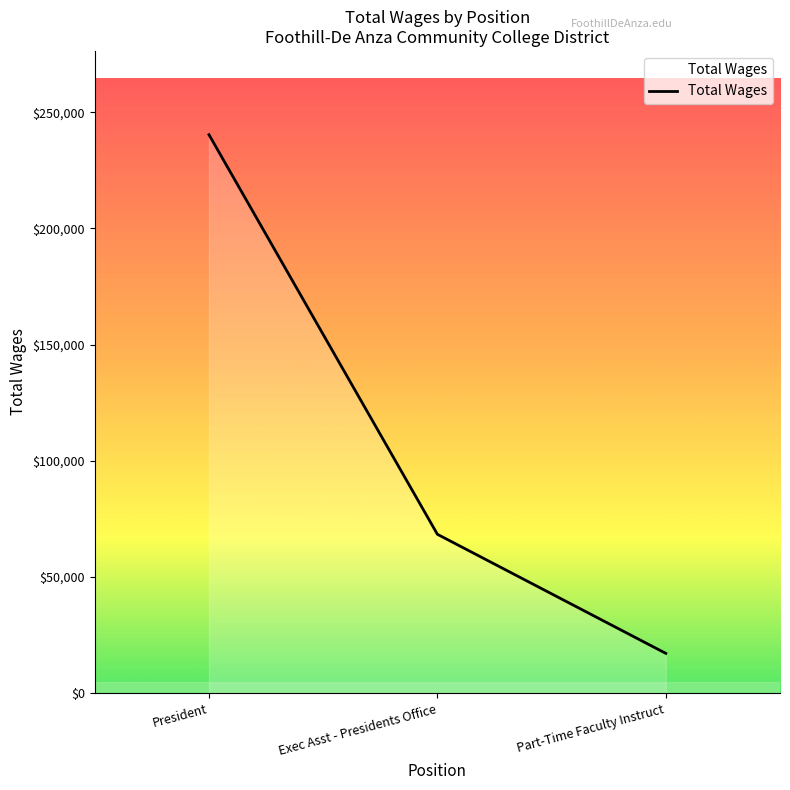

Rank the categories by value from highest to lowest.

President, Exec Asst - Presidents Office, Part-Time Faculty Instruct